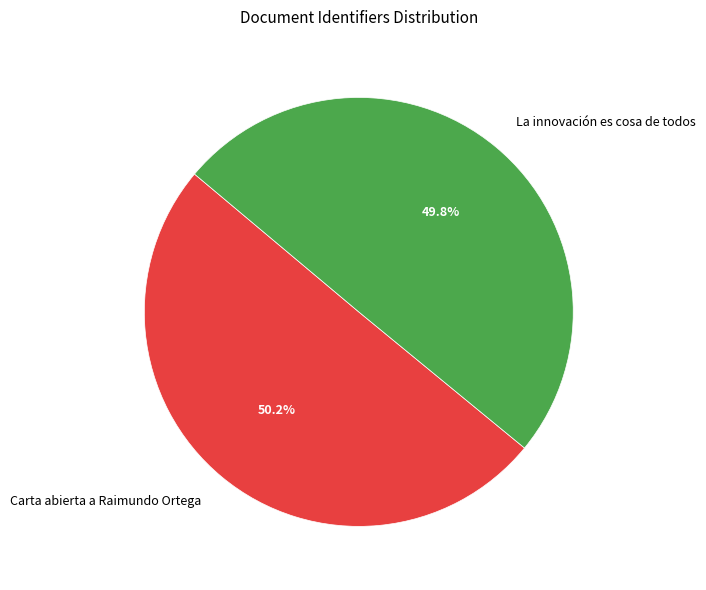

True or false: Carta abierta a Raimundo Ortega accounts for 50% of the total.

True